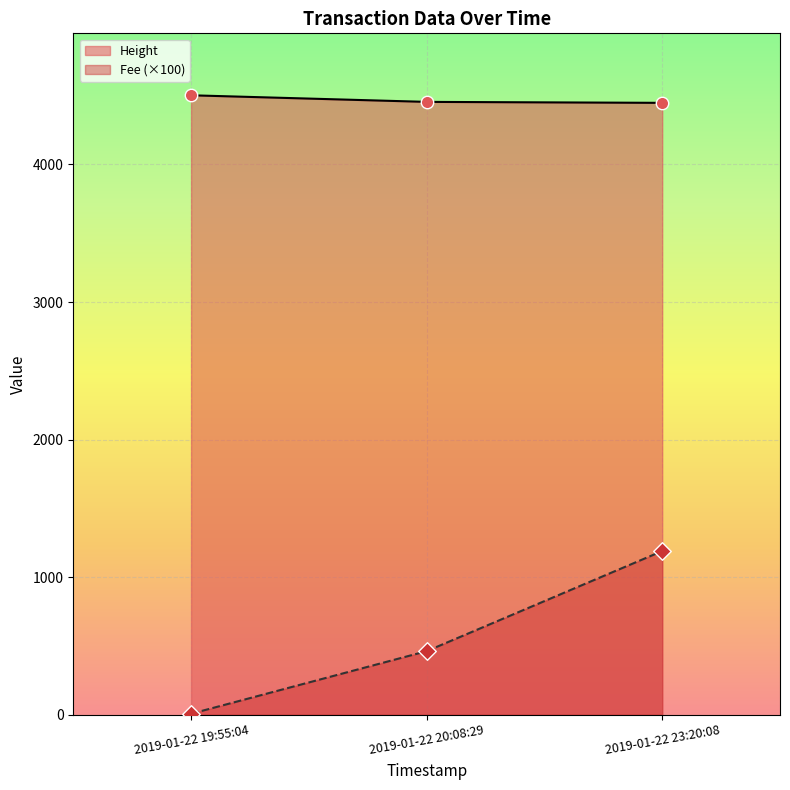

Which series contains the highest Y value?

Height